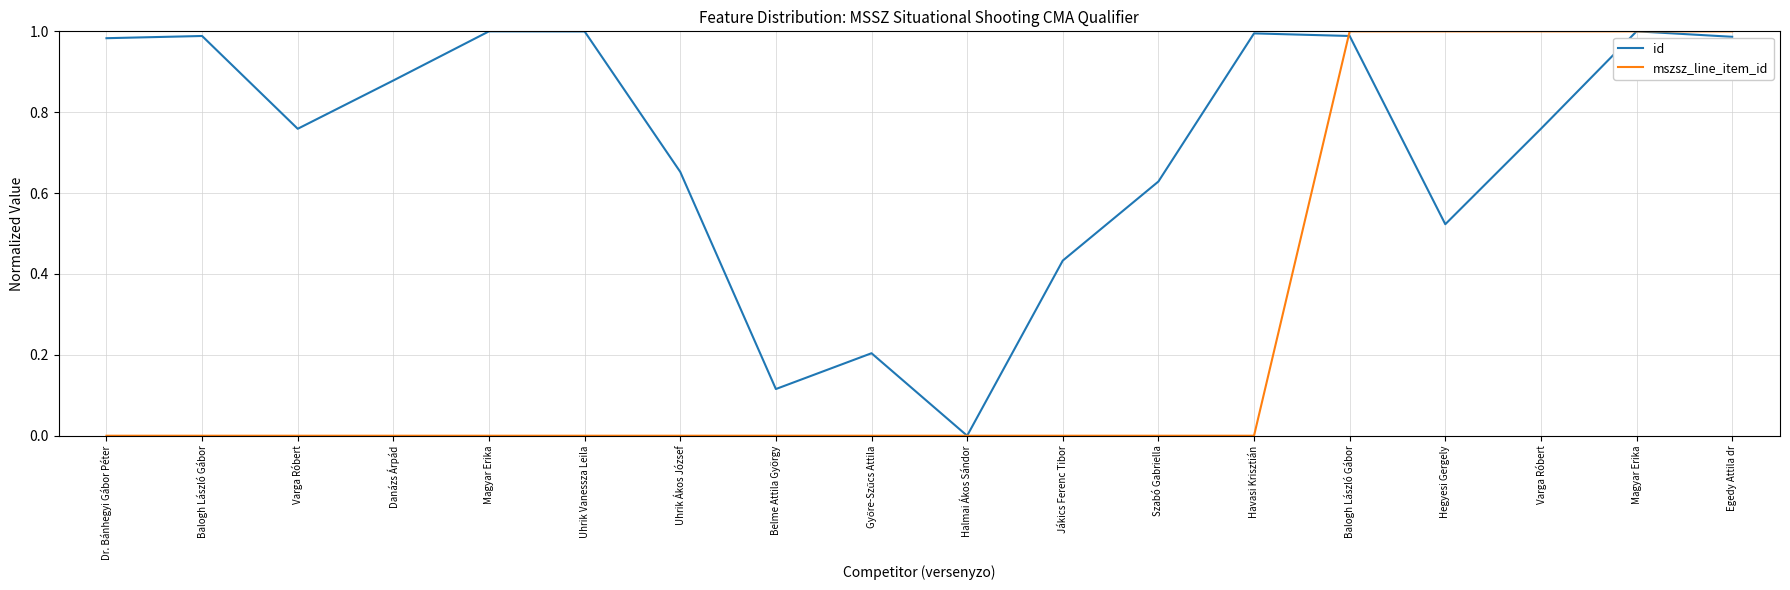

True or false: id has a value of 0.4 at Uhrik Ákos József.

False